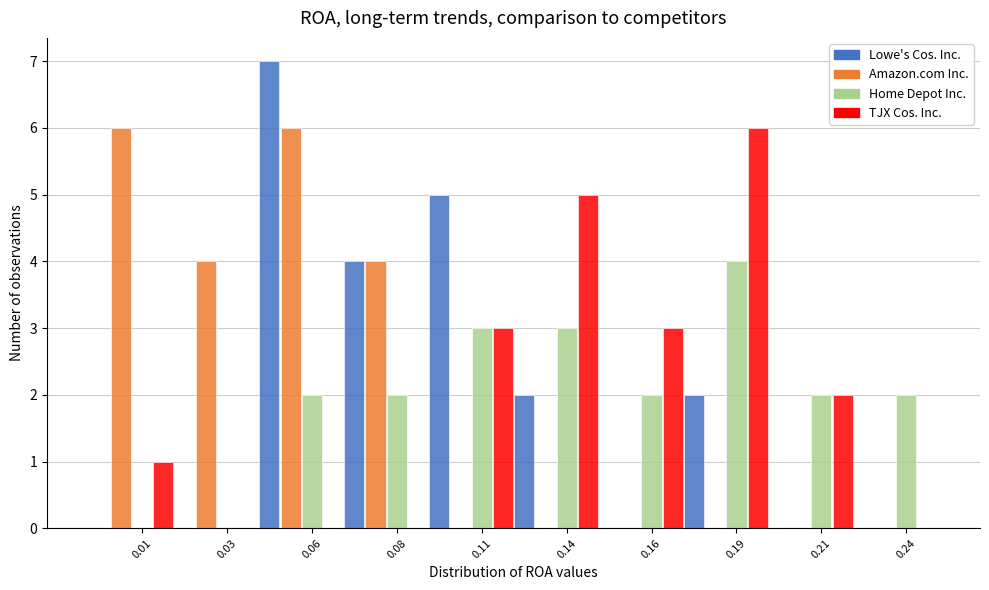

What is the sum of the Home Depot Inc. values at 0.24 and 0.19?

6